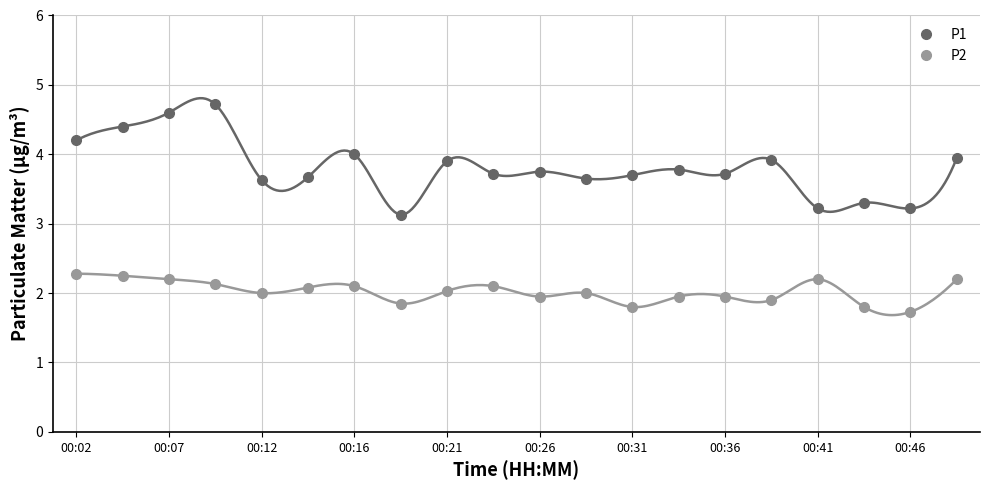

Does the chart have visible grid lines?

Yes